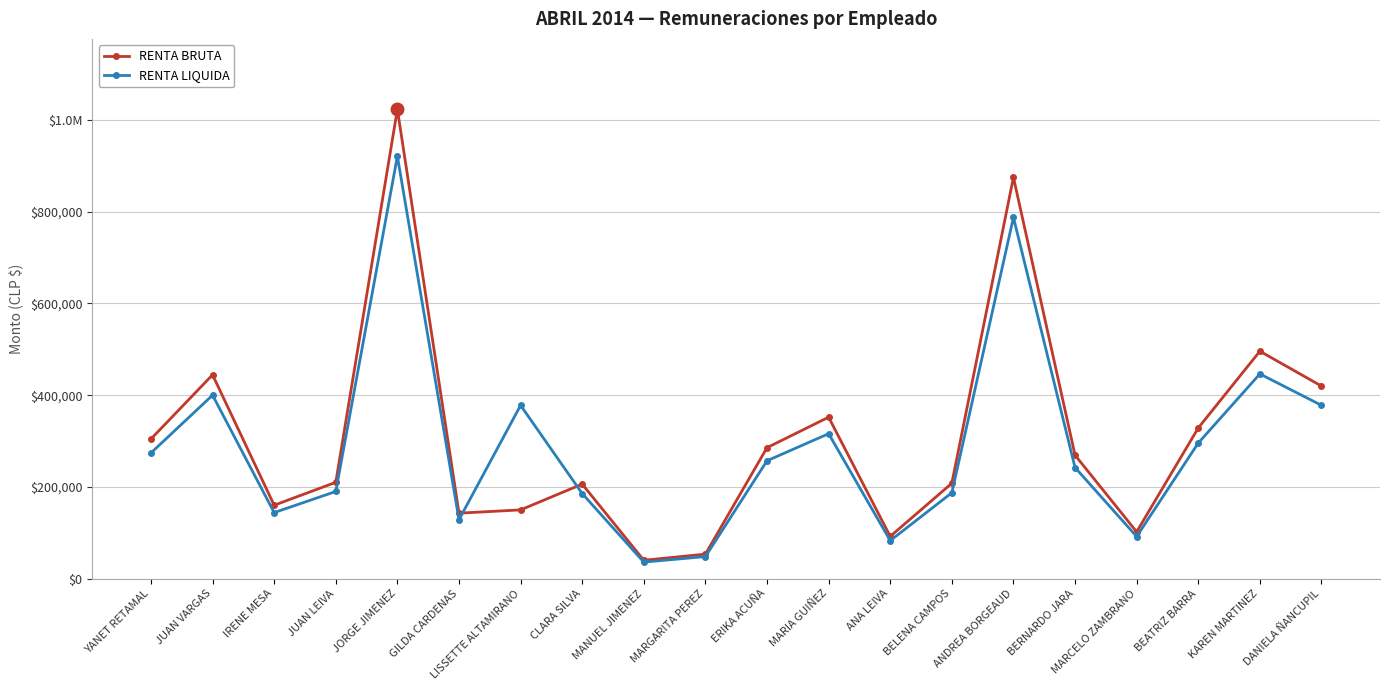

Where do RENTA BRUTA and RENTA LIQUIDA first cross each other?

GILDA CARDENAS and LISSETTE ALTAMIRANO